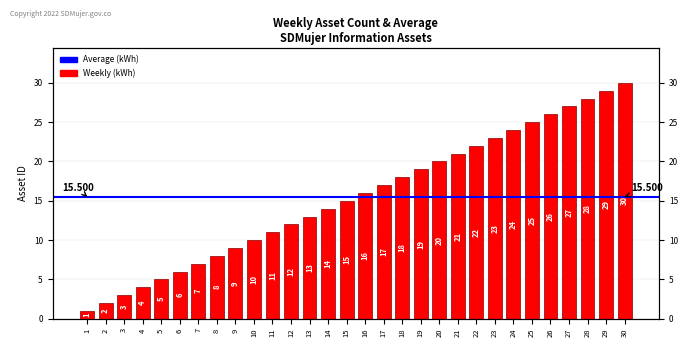

What is the value of the 8th bar from the left?

8